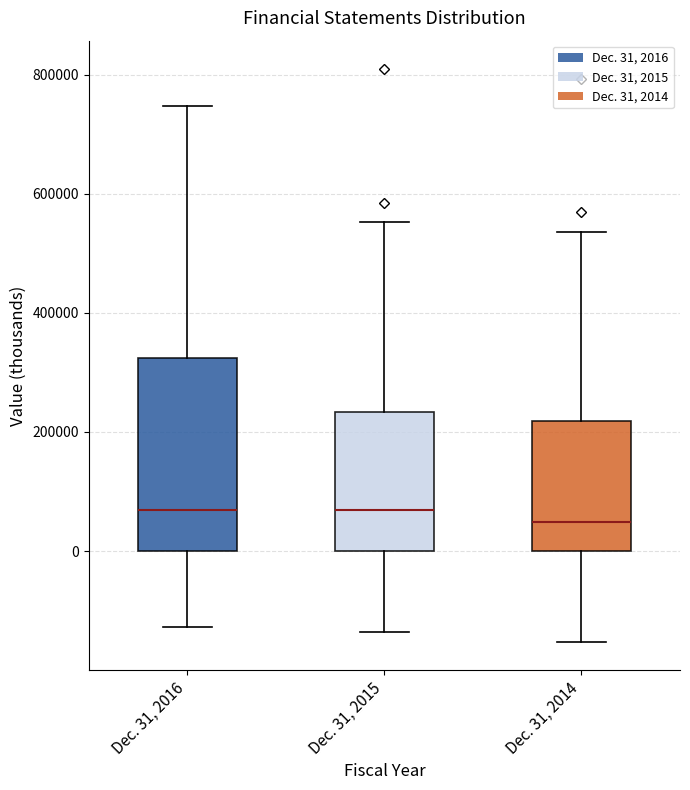

Where is the upper edge of the box for Dec. 31, 2016 on the y-axis? The values are not printed on the chart, so give them approximately, as read against the axis.

320000